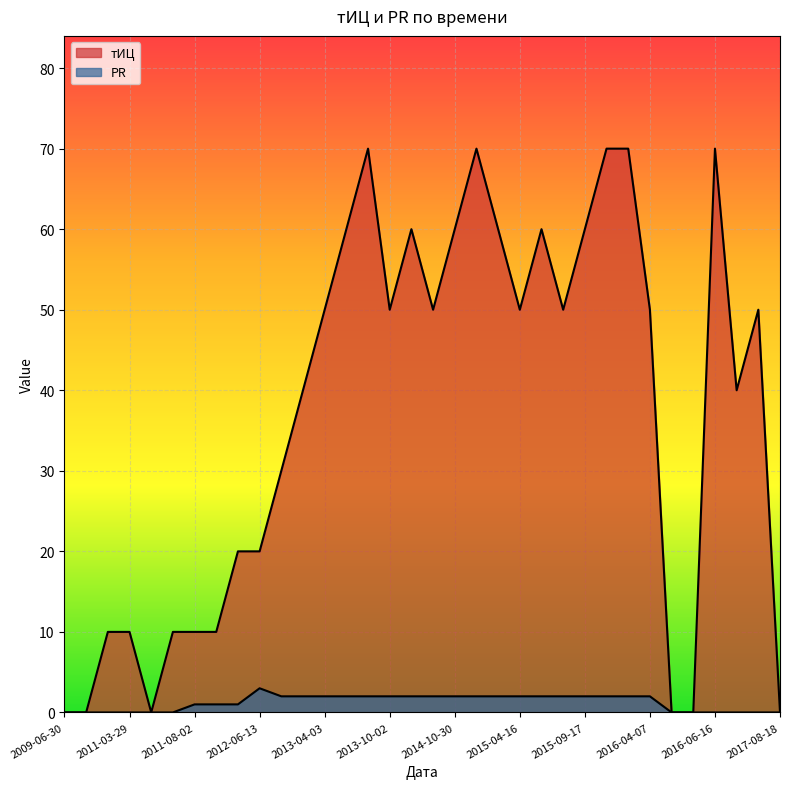

Between 2011-08-02 and 2015-06-11, which series saw the biggest shift?

тИЦ